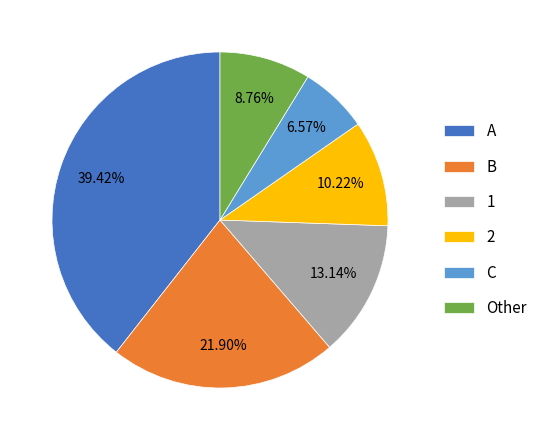

To the nearest percent, what is the combined percentage of 1 and A?

53%